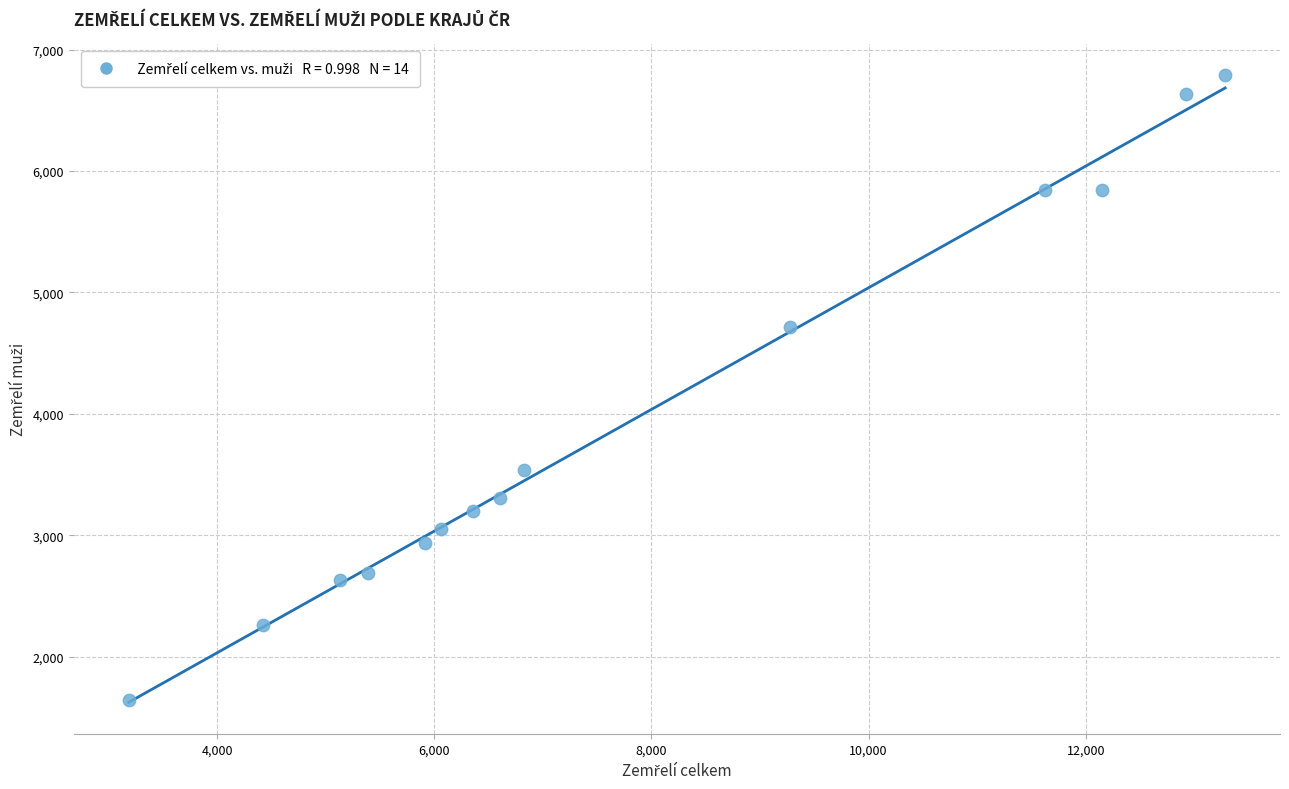

What Y value in the scatter plot is closest to 4216?

4720